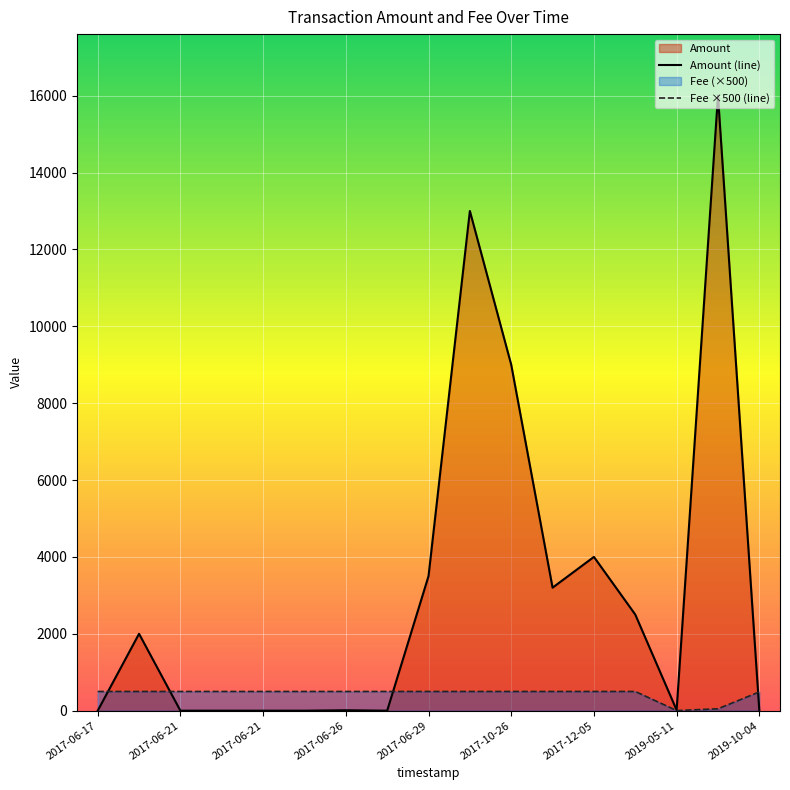

How many intersections are there between Amount (line) and Fee ×500 (line)?

4